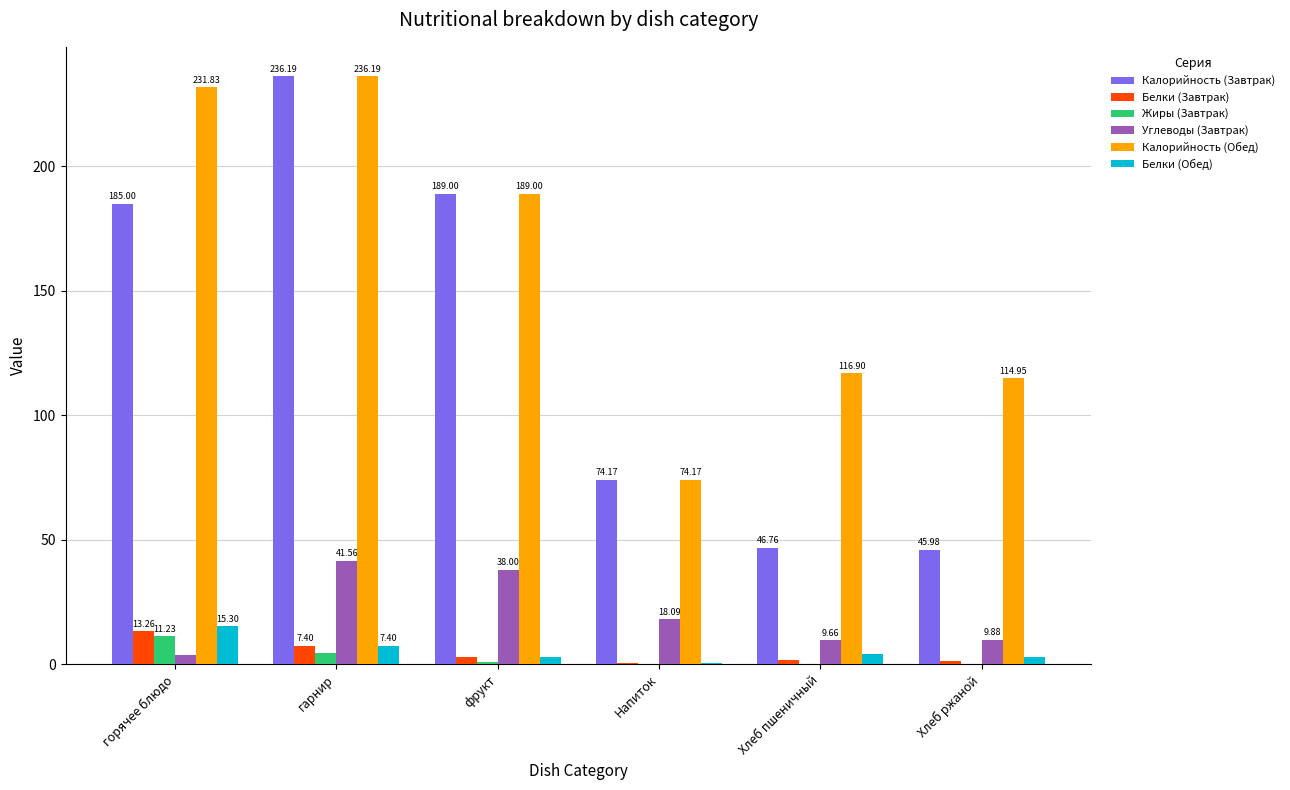

At which category does the chart reach its peak across all series?

гарнир